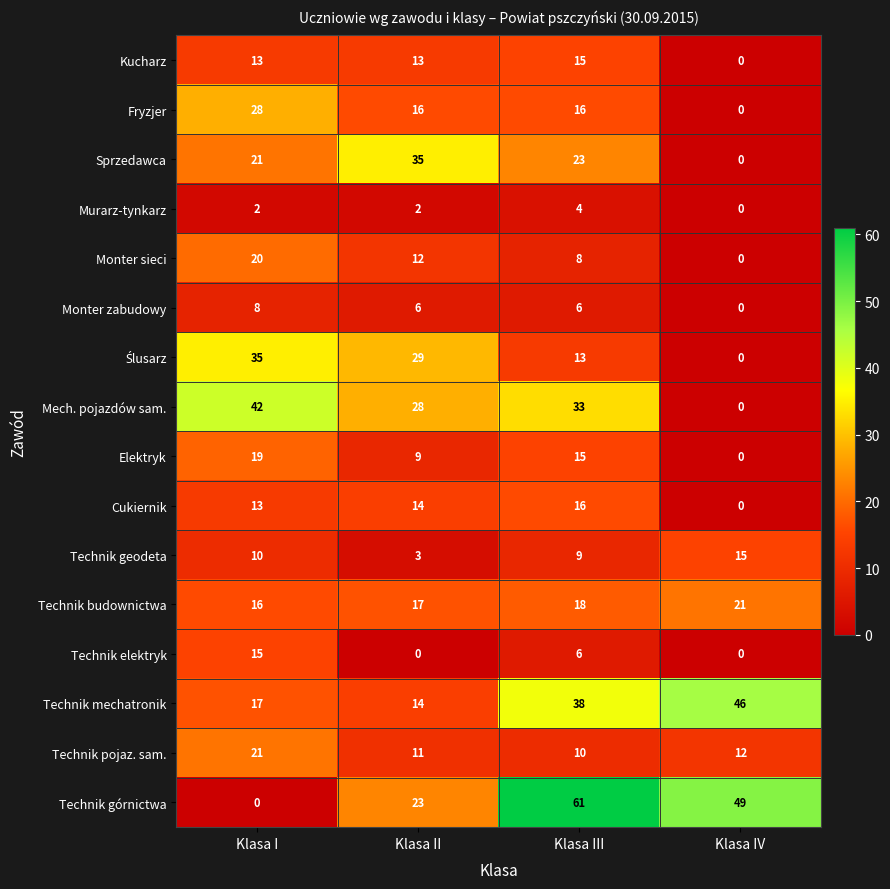

How many positive values does the Sprzedawca series have?

3